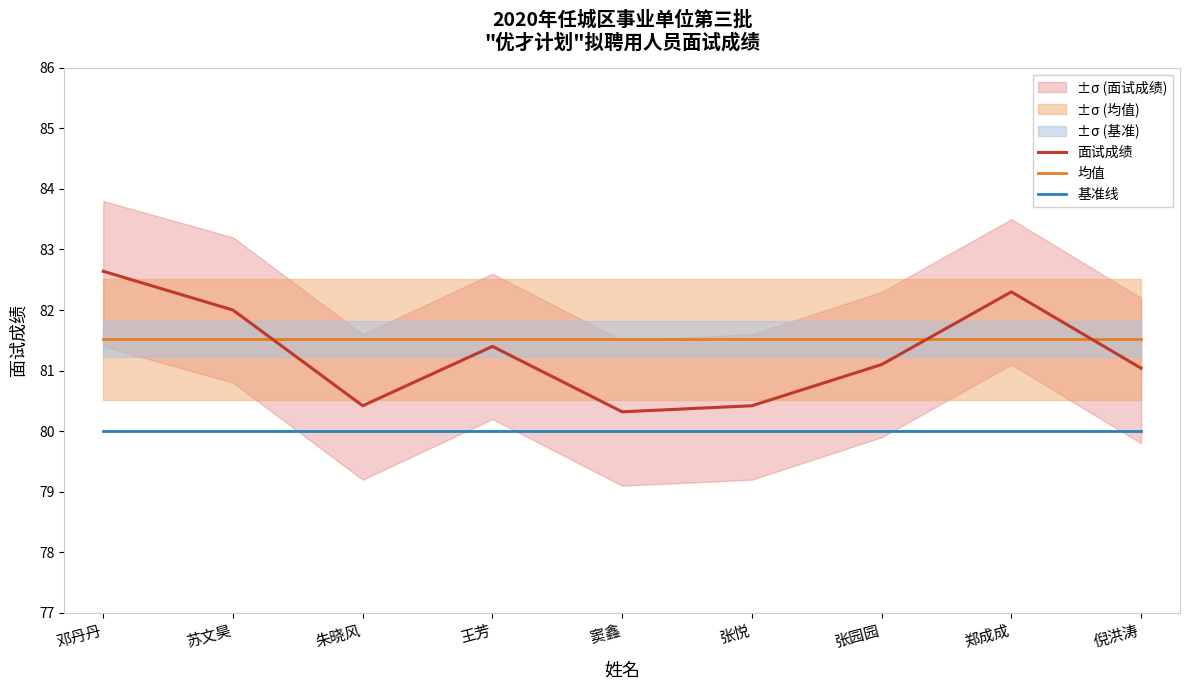

What is the label of the 9th point from the right?

邓丹丹